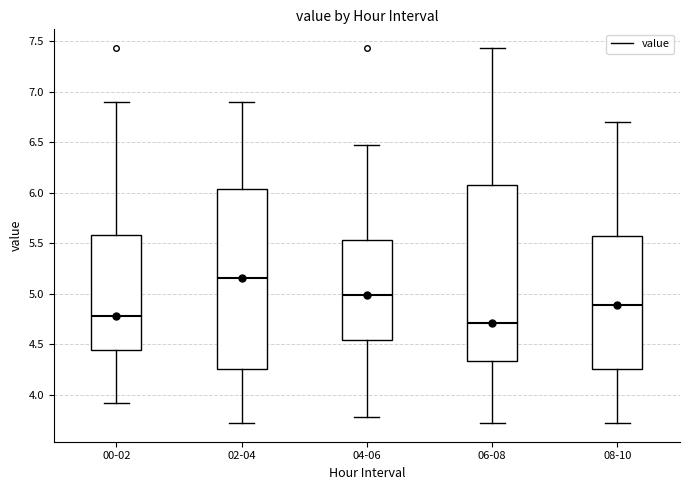

Reading left to right, read every box against the y-axis: the position of its median line, the range the box covers, and the ends of its whiskers. The values are not printed on the chart, so give them approximately, as read against the axis.

00-02: median 4.80, box 4.45 to 5.60, whiskers 3.90 to 6.90
02-04: median 5.15, box 4.25 to 6.05, whiskers 3.70 to 6.90
04-06: median 5.00, box 4.55 to 5.55, whiskers 3.80 to 6.45
06-08: median 4.70, box 4.35 to 6.10, whiskers 3.70 to 7.45
08-10: median 4.90, box 4.25 to 5.55, whiskers 3.70 to 6.70